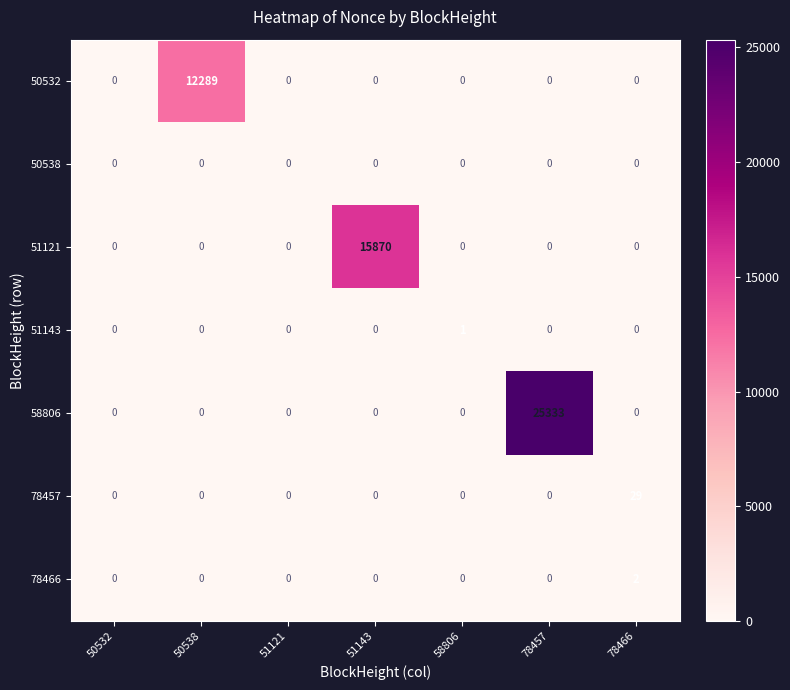

The 78466 series shows -1 at 78457. True or false?

False